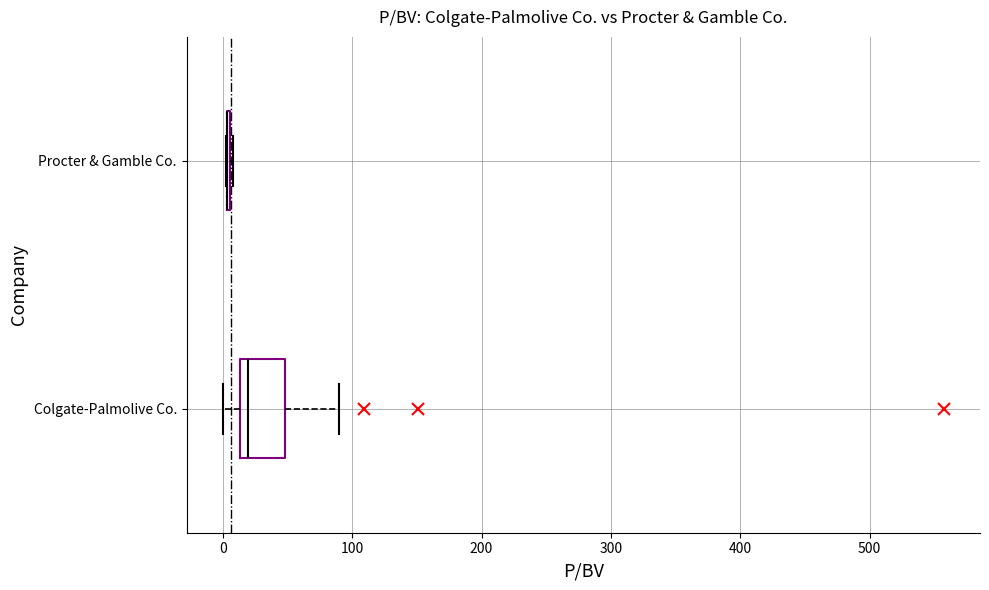

Reading bottom to top, read every box against the x-axis: the position of its median line, the range the box covers, and the ends of its whiskers. The values are not printed on the chart, so give them approximately, as read against the axis.

Colgate-Palmolive Co.: median 20, box 10 to 50, whiskers 0 to 90
Procter & Gamble Co.: box collapsed to a line at 0, whiskers 0 to 10